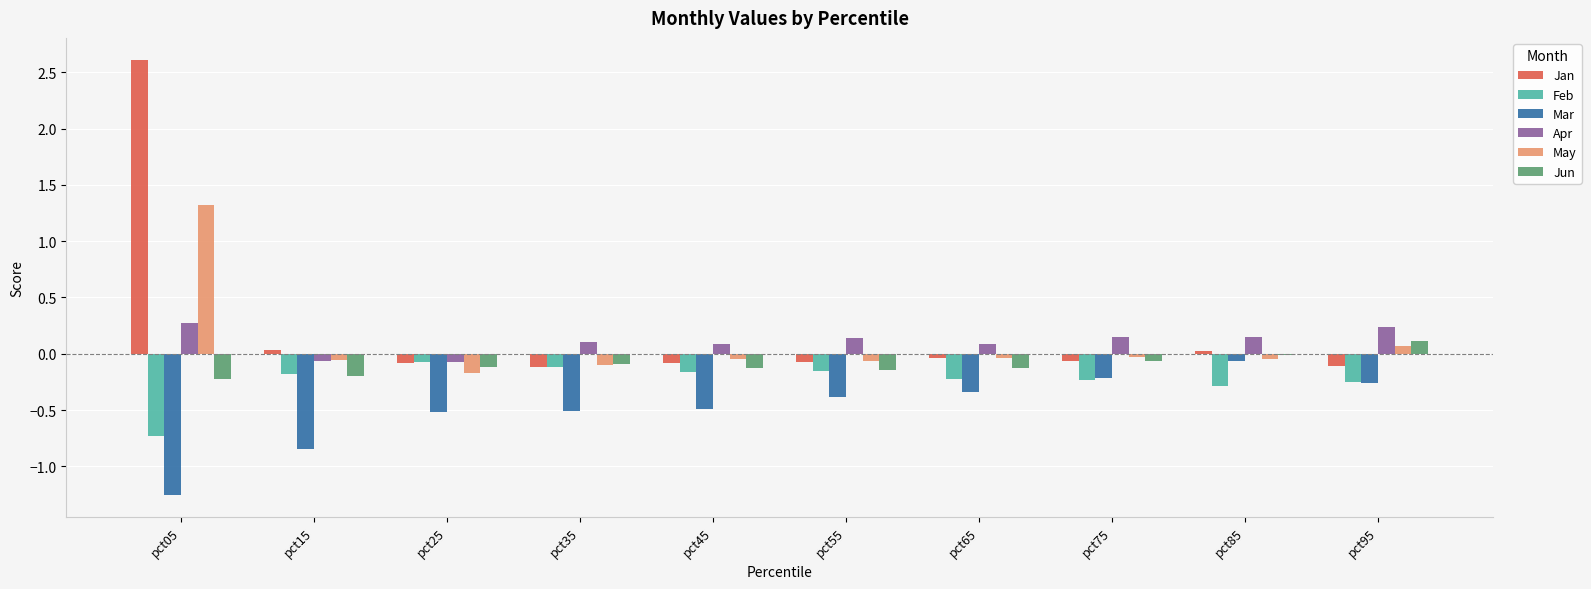

Is it true that Mar equals -0.3 at pct65?

True